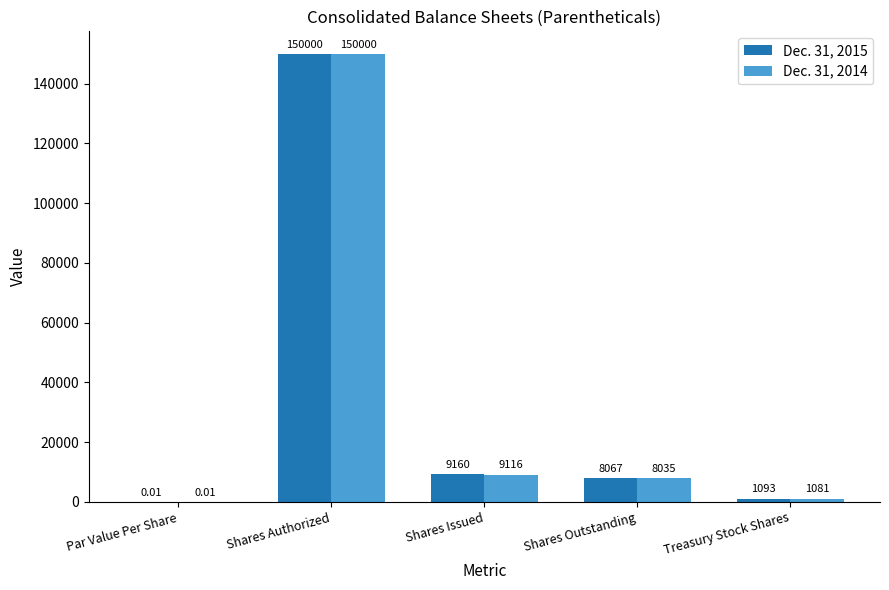

At which label is Dec. 31, 2014 closest to 75000?

Shares Issued